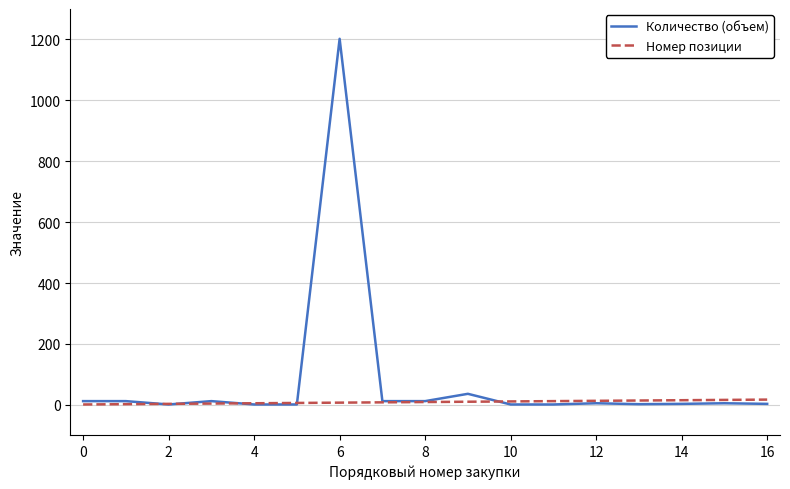

Which series has the largest total across all categories?

Количество (объем)